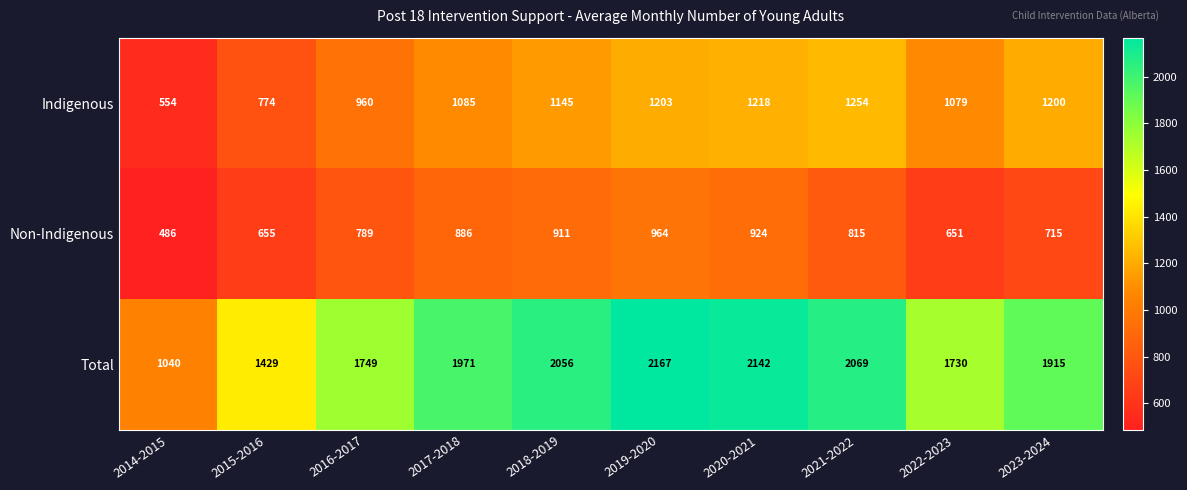

How many series are shown in this chart?

3